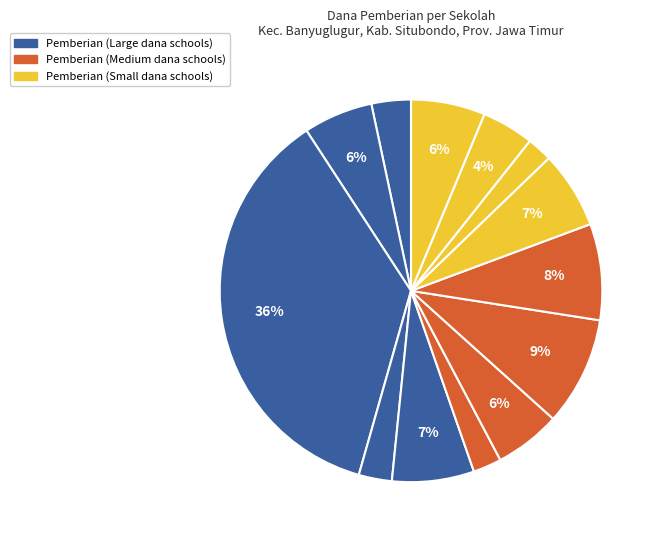

How many slices are in this pie chart?

14